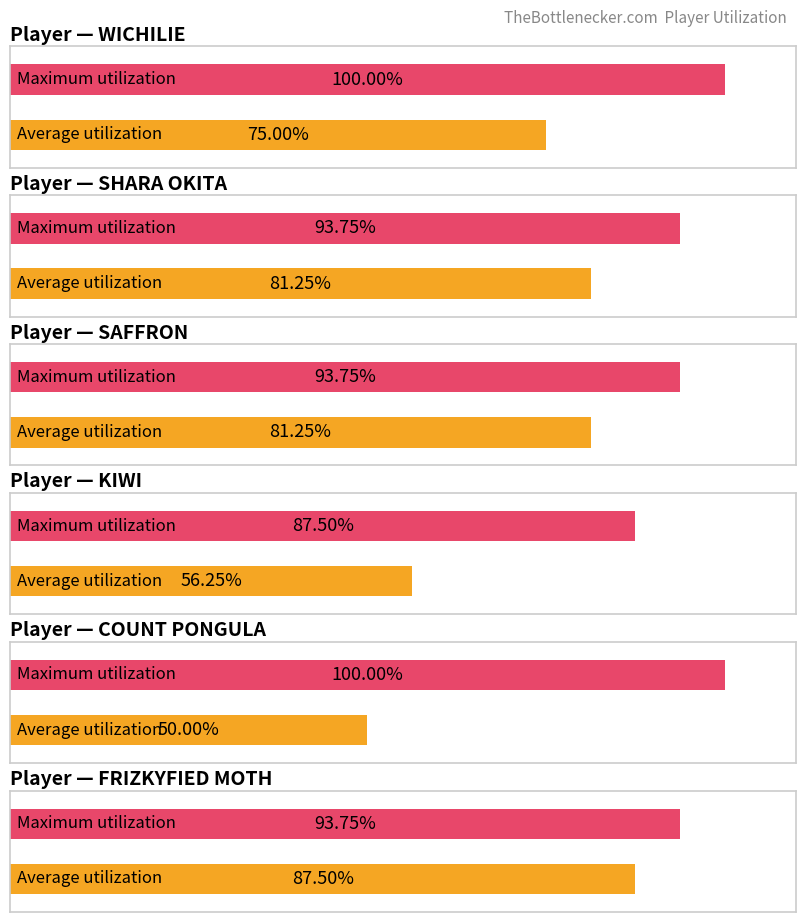

Is it true that Average utilization equals 3 at KIWI?

False